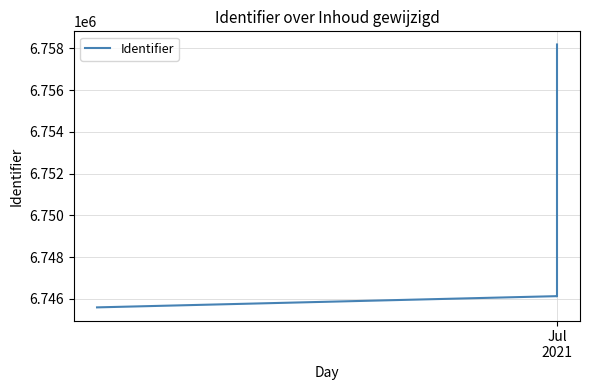

Reading left to right, what are all the values shown in this chart?

6745597	6746135	6746132	6758190